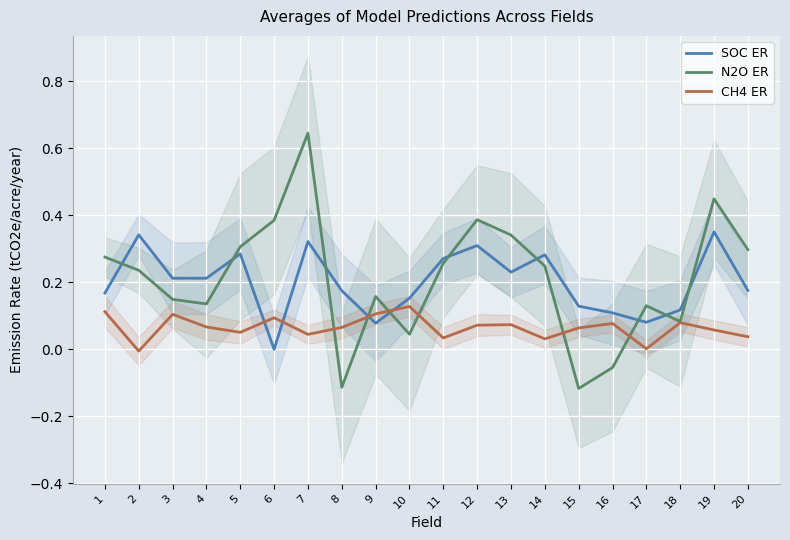

Where is the first local minimum for N2O ER?

4